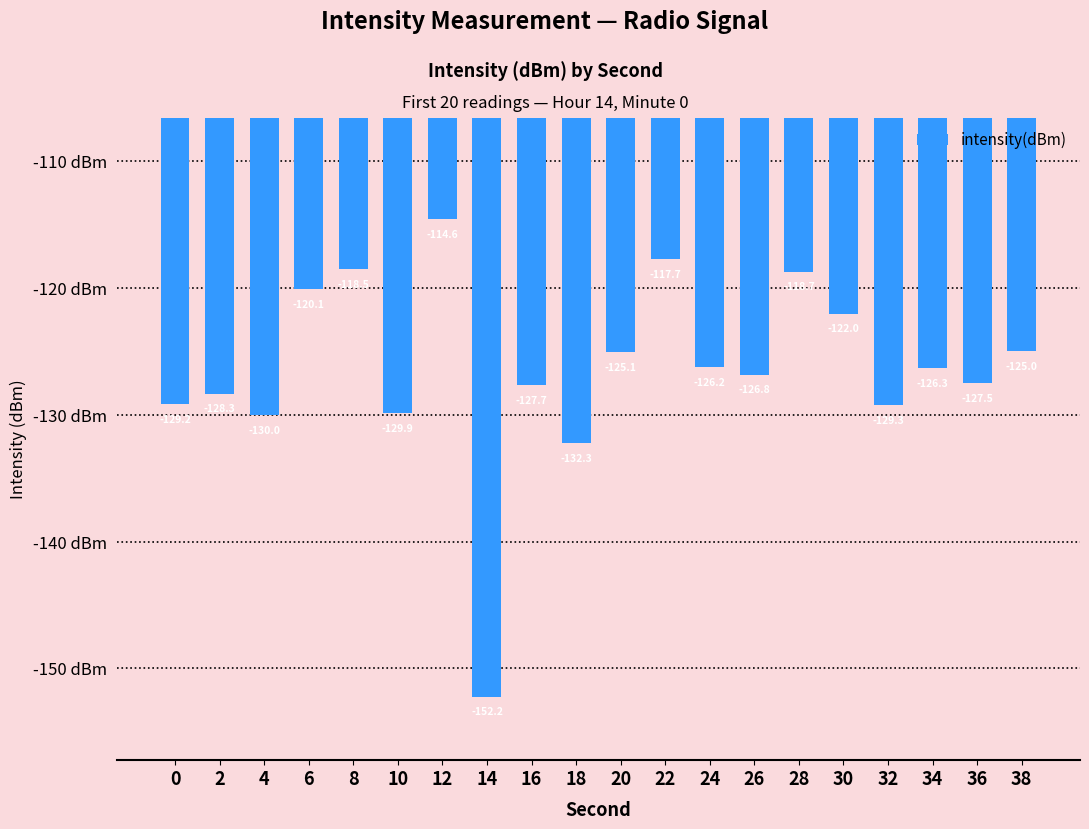

At which label is the value closest to -133?

18